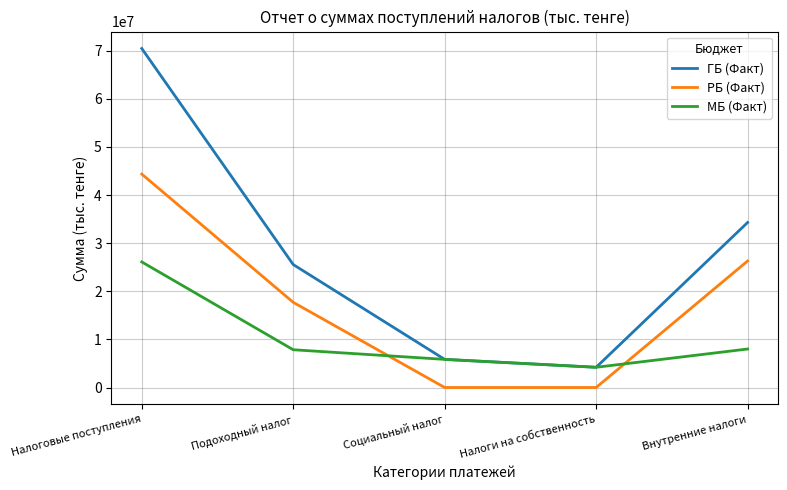

True or false: ГБ (Факт) has a value of 6918089 at Подоходный налог.

False